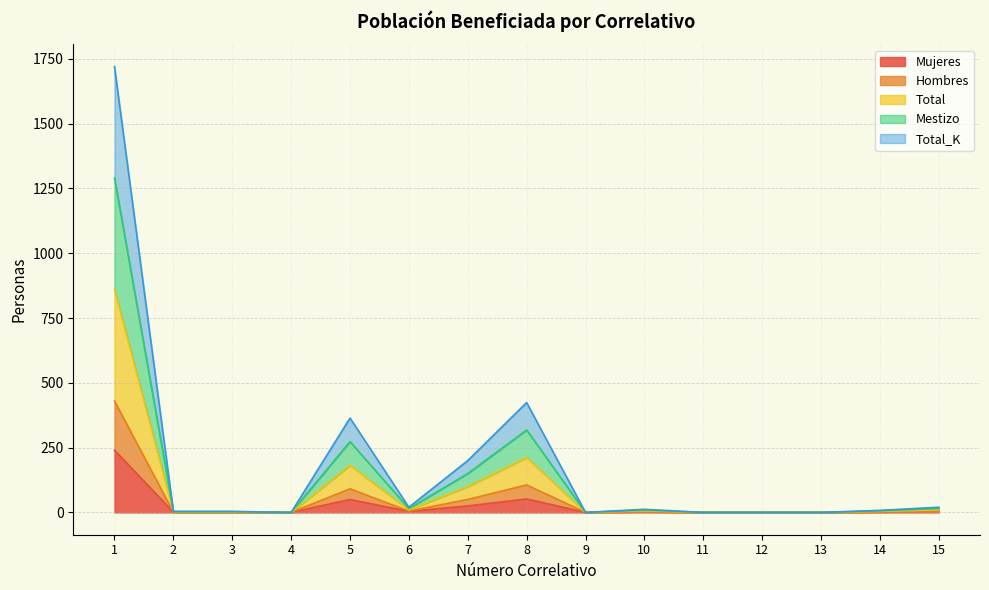

What is the sum of the Mestizo values at 15 and 5?

288